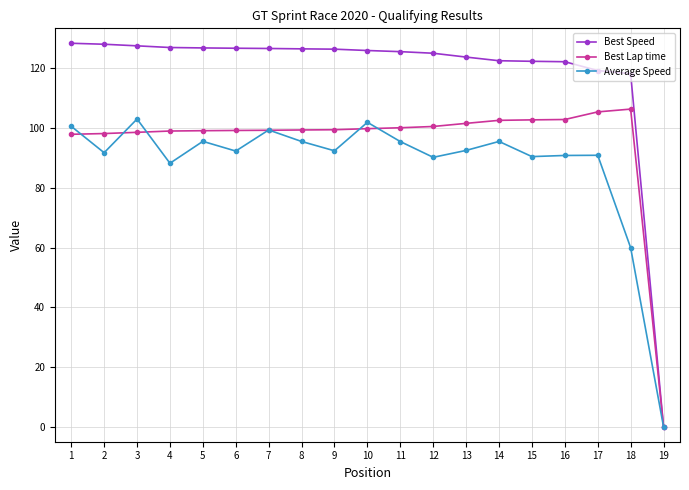

Is it true that Best Speed equals 119.3 at 17?

True